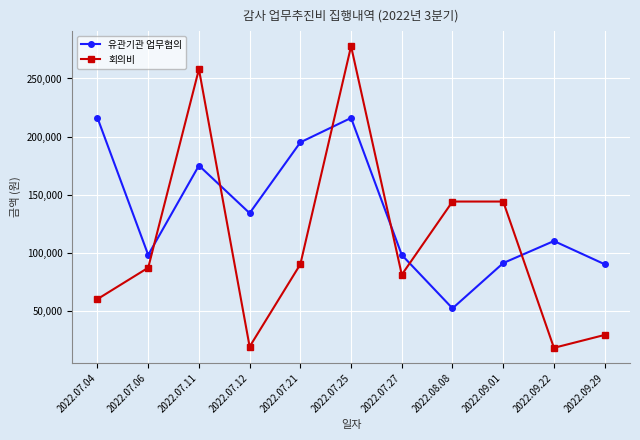

Between which two adjacent categories do 회의비 and 유관기관 업무협의 first intersect?

2022.07.06 and 2022.07.11